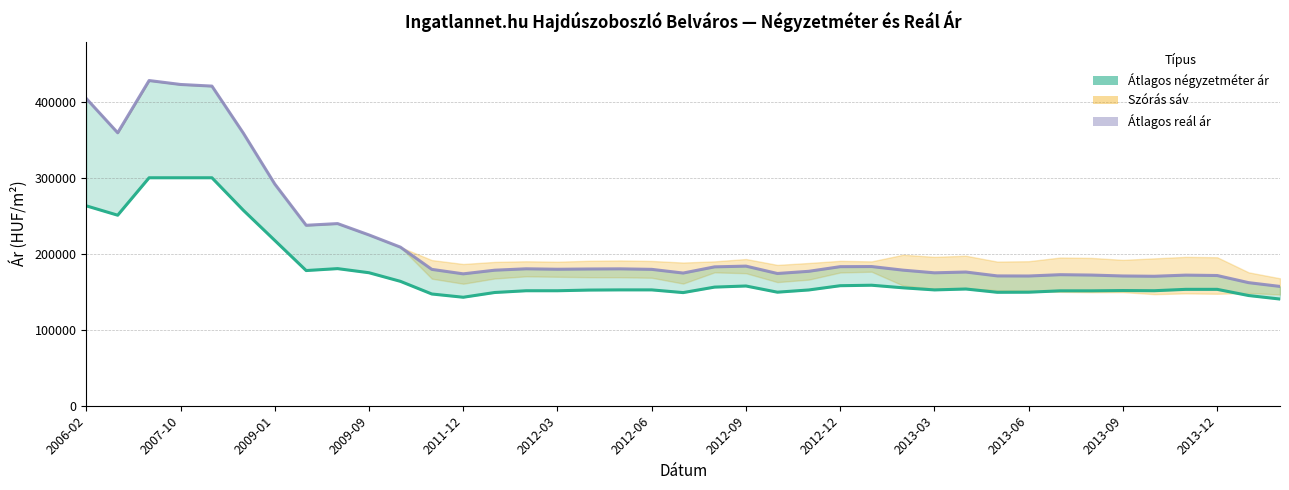

What is the sum of all Átlagos négyzetméter ár values?

6822259